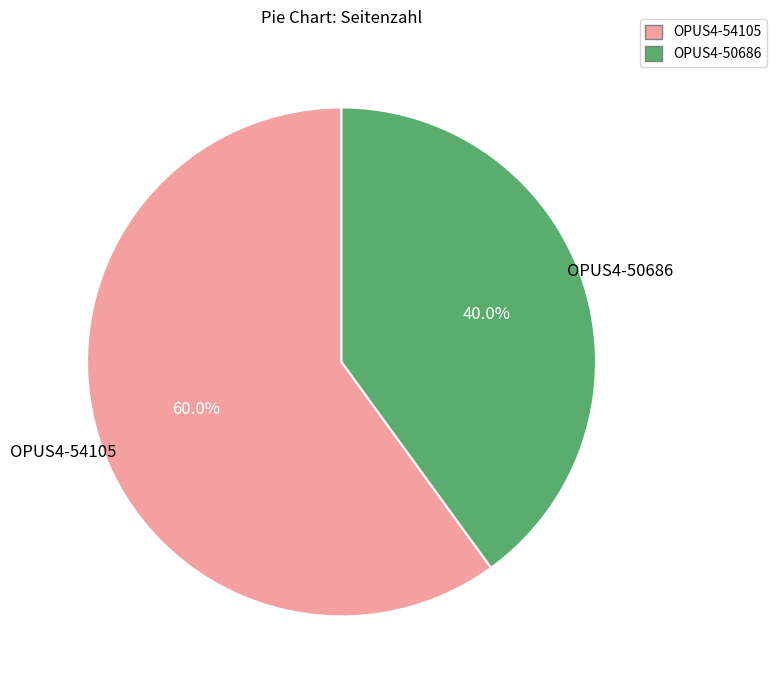

Rank the categories by value from highest to lowest.

OPUS4-54105, OPUS4-50686